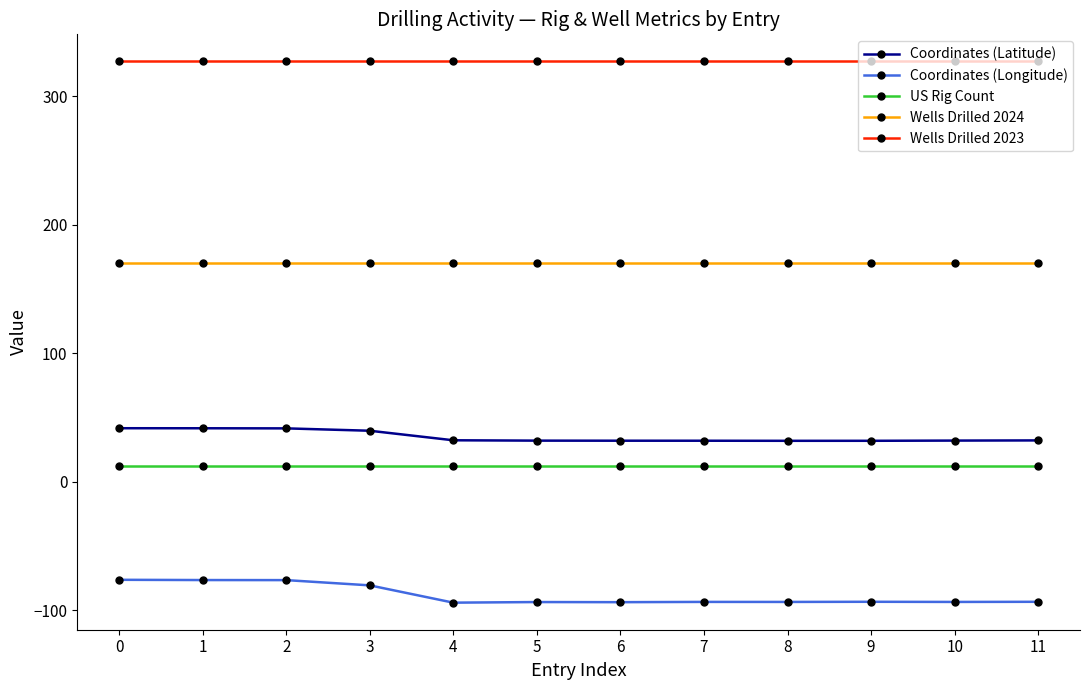

What is the value of the Wells Drilled 2023 point at the 2nd from the left?

327.0